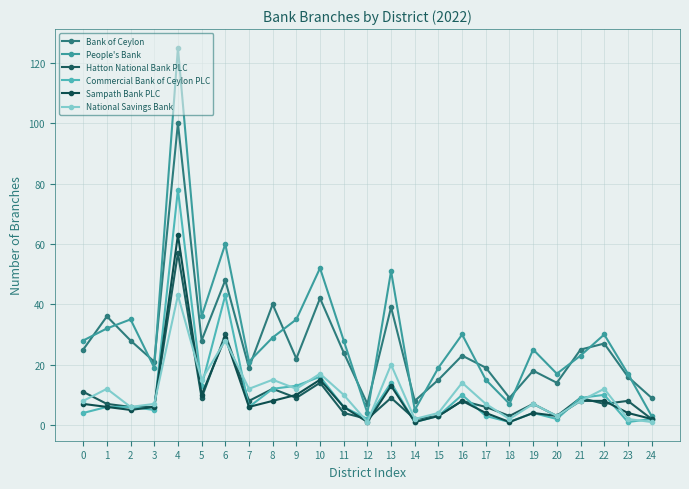

The value of Sampath Bank PLC at 18 is 0. True or false?

False